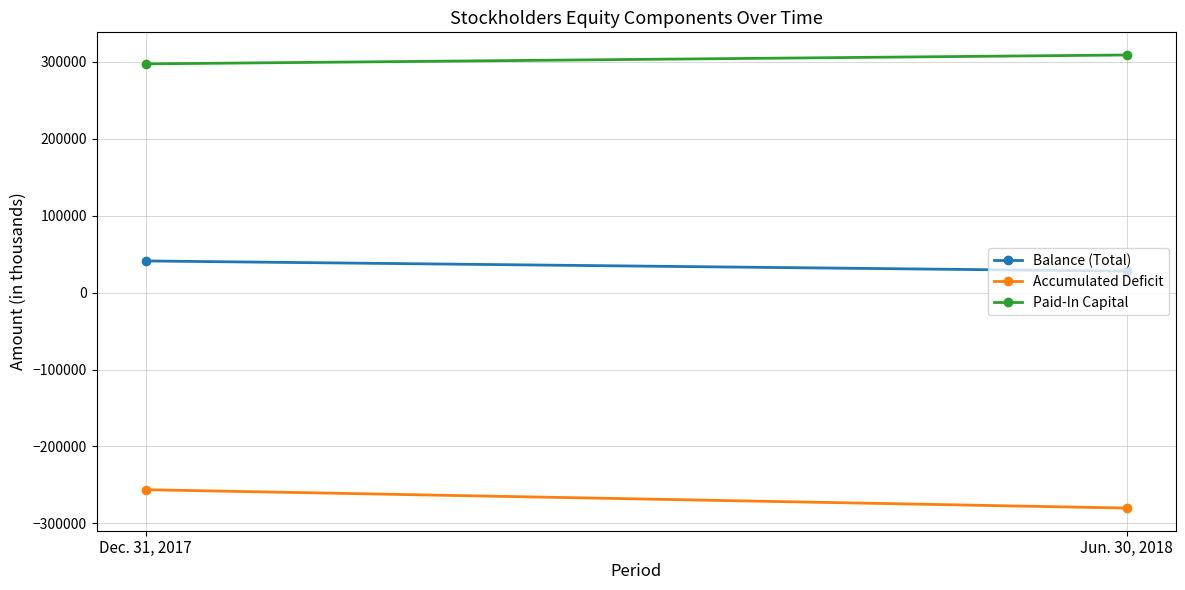

Between Dec. 31, 2017 and Jun. 30, 2018, which series saw the biggest shift?

Accumulated Deficit